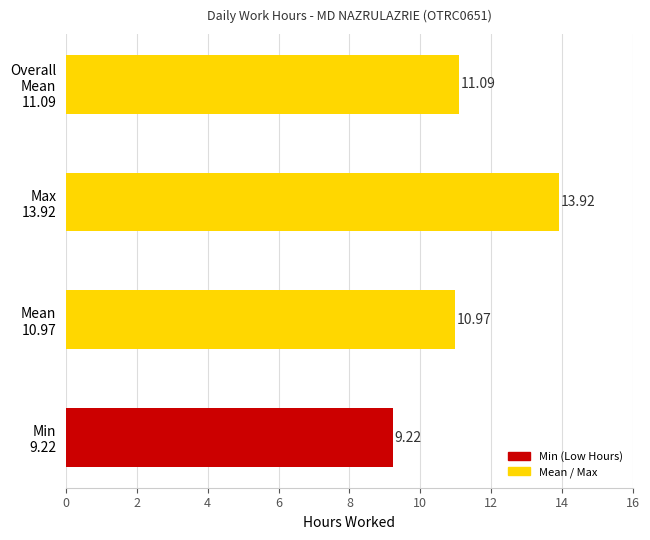

List the labels in order of value, smallest first.

Min
9.22, Mean
10.97, Overall
Mean
11.09, Max
13.92